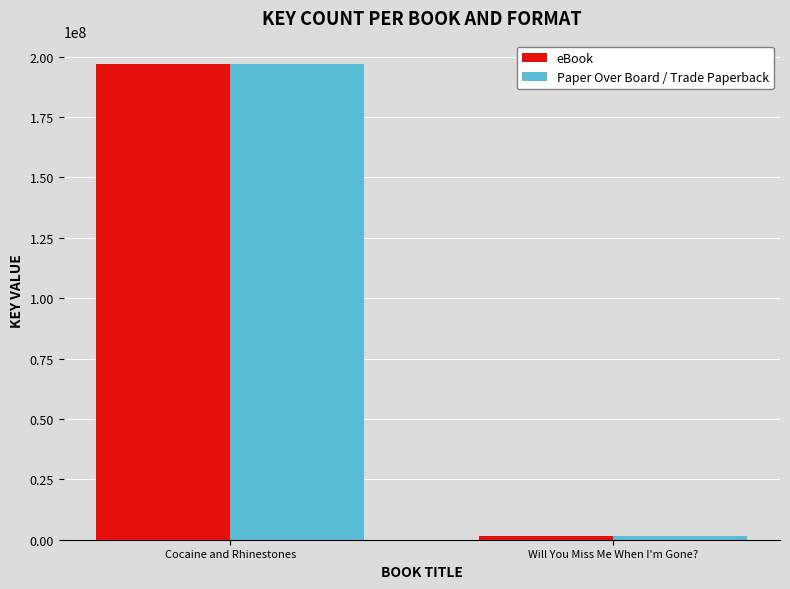

What is the label of the 1st bar from the left?

Cocaine and Rhinestones